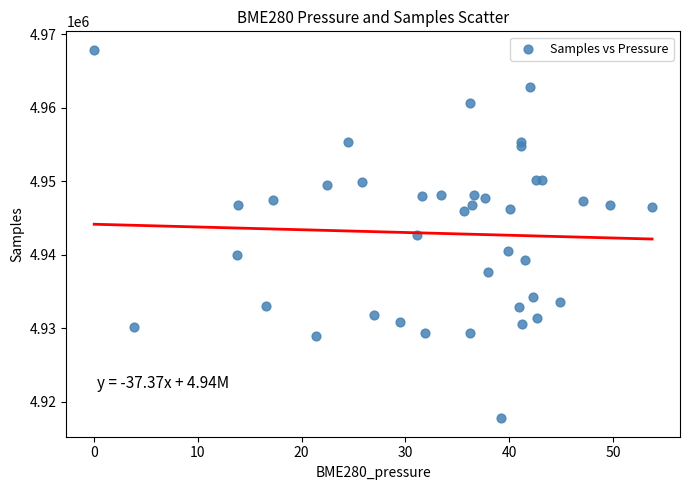

What is the range of Y values (max minus min)?

50110